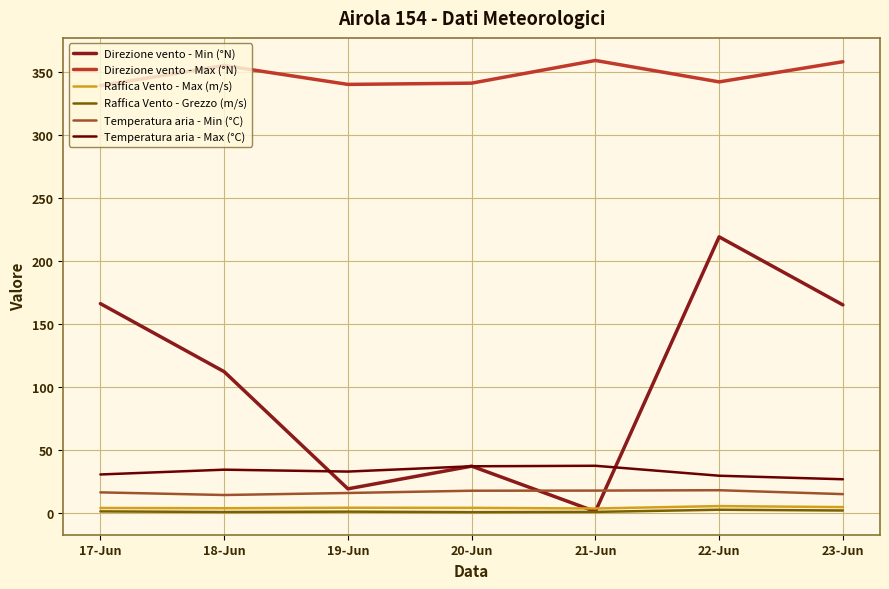

Which series has the largest total across all categories?

Direzione vento - Max (°N)